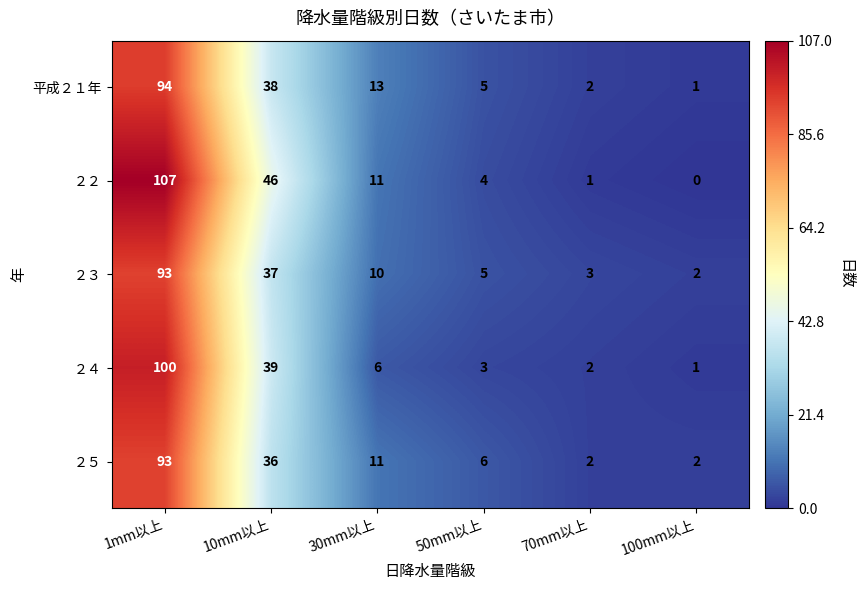

Reading left to right, what are all the values shown in this chart?

平成２１年: 1mm以上=94	10mm以上=38	30mm以上=13	50mm以上=5	70mm以上=2	100mm以上=1
２２: 1mm以上=107	10mm以上=46	30mm以上=11	50mm以上=4	70mm以上=1	100mm以上=0
２３: 1mm以上=93	10mm以上=37	30mm以上=10	50mm以上=5	70mm以上=3	100mm以上=2
２４: 1mm以上=100	10mm以上=39	30mm以上=6	50mm以上=3	70mm以上=2	100mm以上=1
２５: 1mm以上=93	10mm以上=36	30mm以上=11	50mm以上=6	70mm以上=2	100mm以上=2